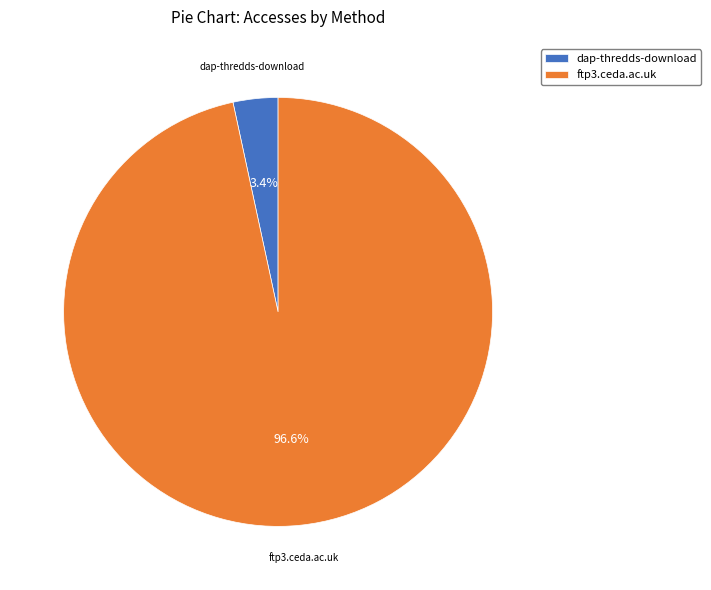

What percentage is the ftp3.ceda.ac.uk slice, to the nearest percent?

97%